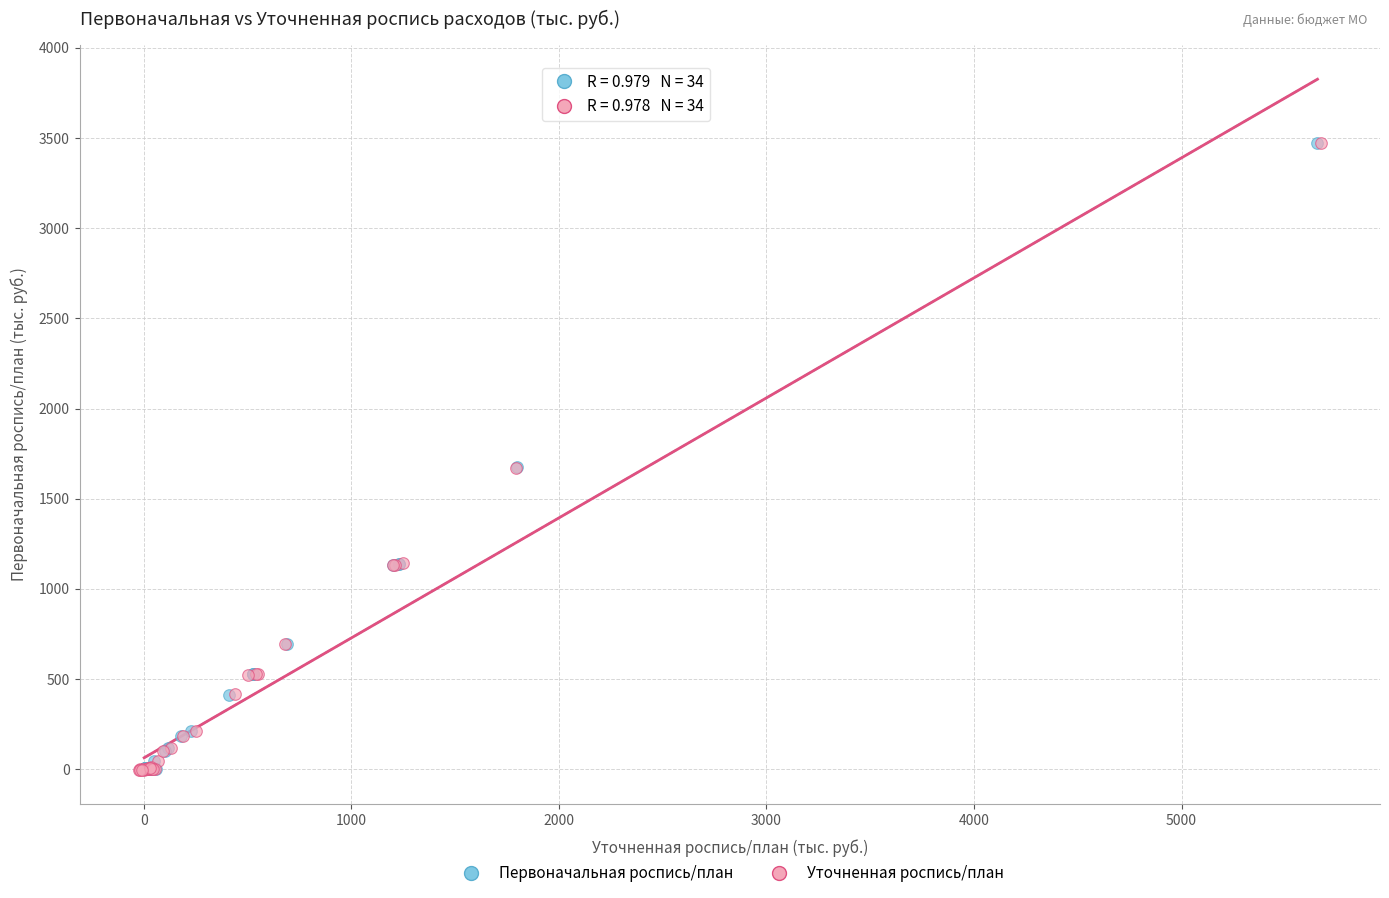

Which series has the largest Y range (max minus min)?

Уточненная роспись/план